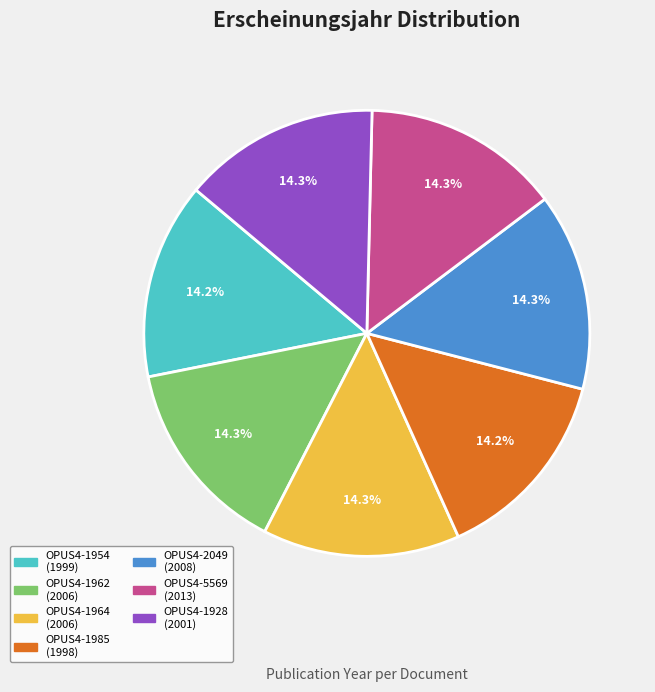

What is the ratio of the value at OPUS4-1954 to the value at OPUS4-1928?

1.0